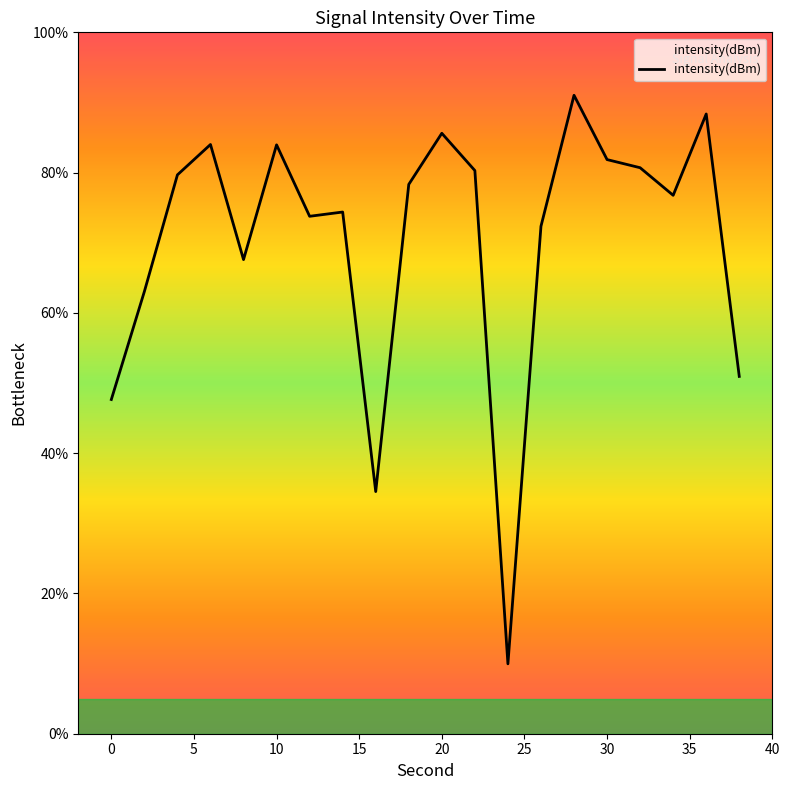

What is the greatest value displayed?

91.0